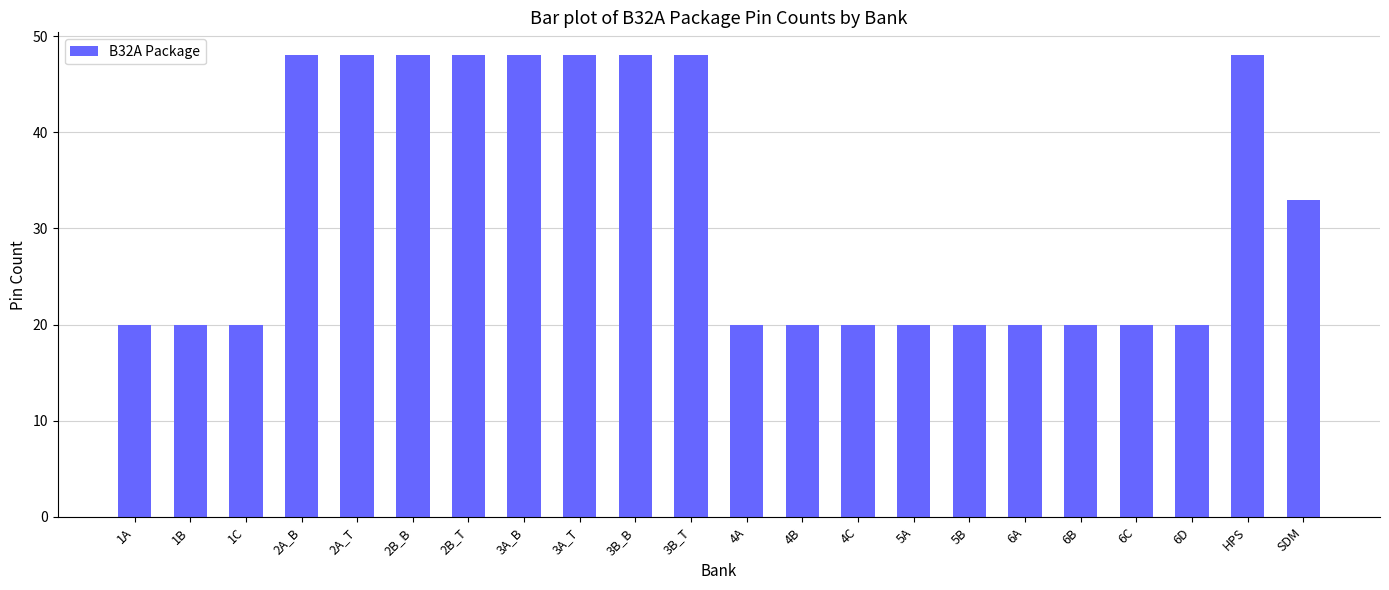

What is the value of the 13th bar from the left?

20